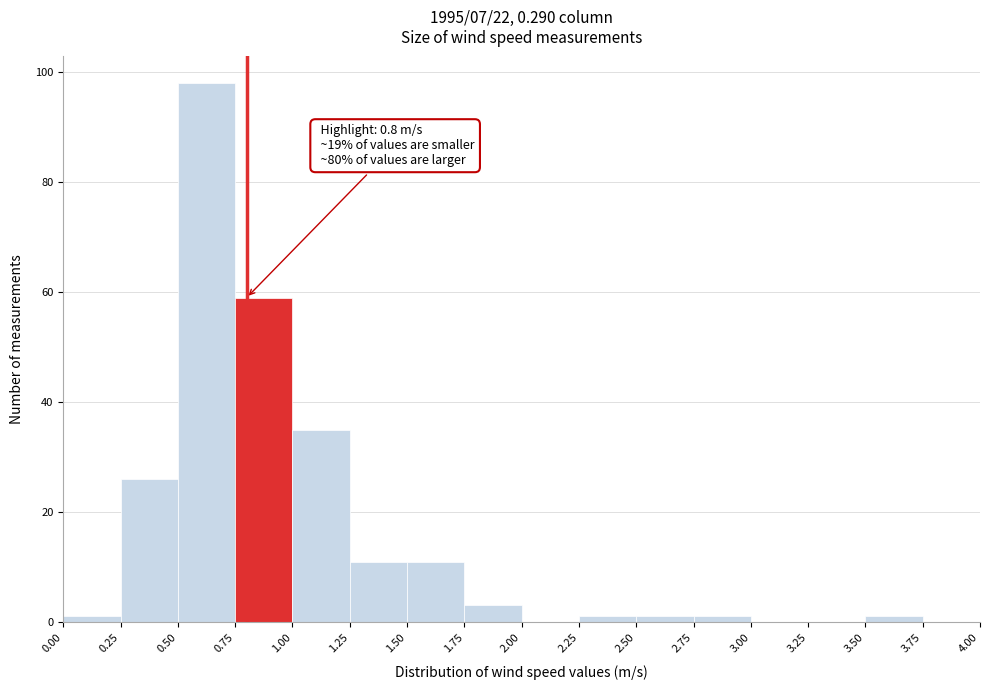

Which range on the x-axis has the tallest bar?

0.50 to 0.75